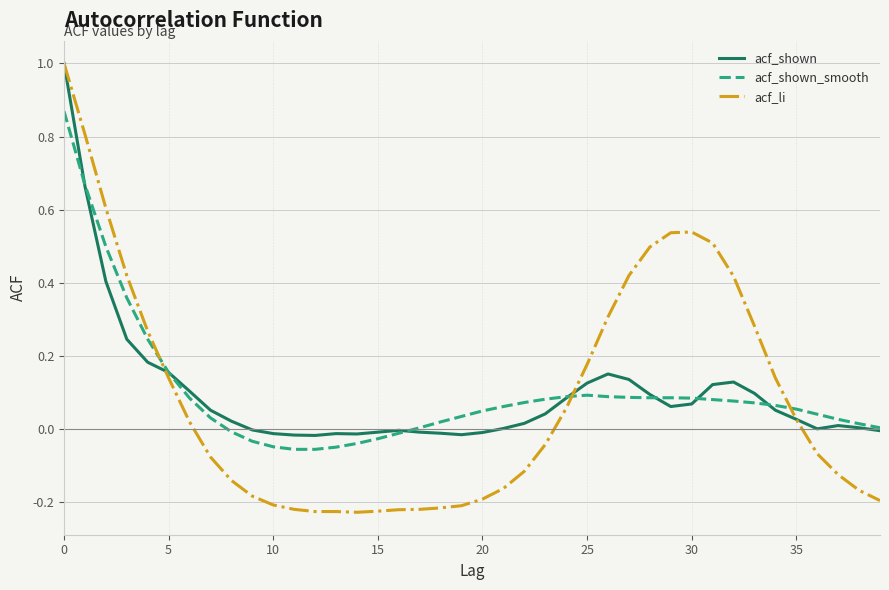

What is the highest value of the acf_li series?

1.0